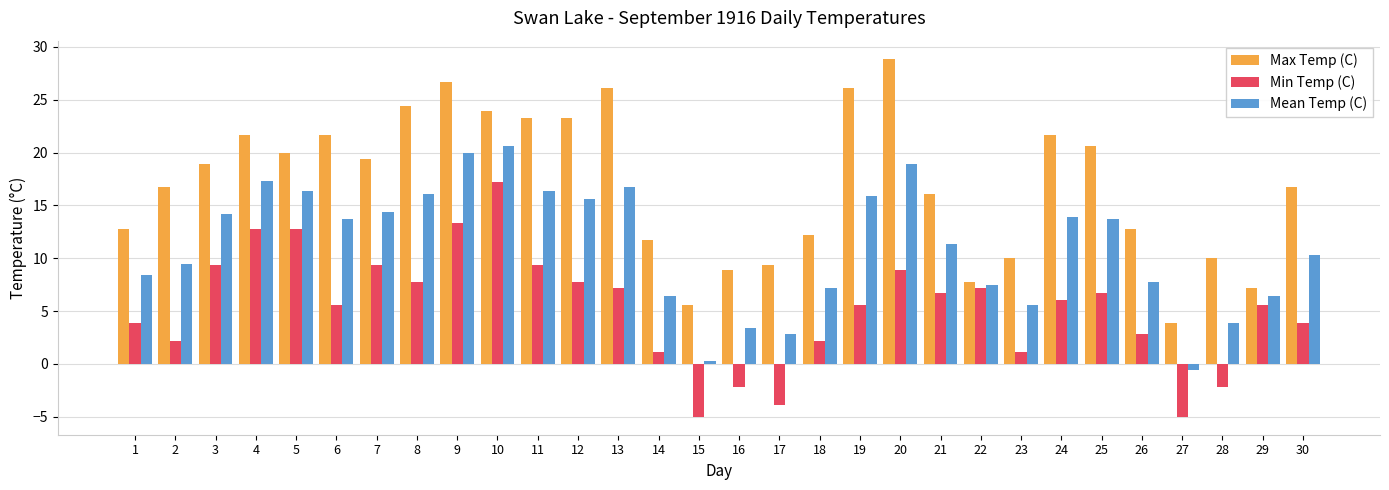

What is the sum of all Mean Temp (C) values?

334.1